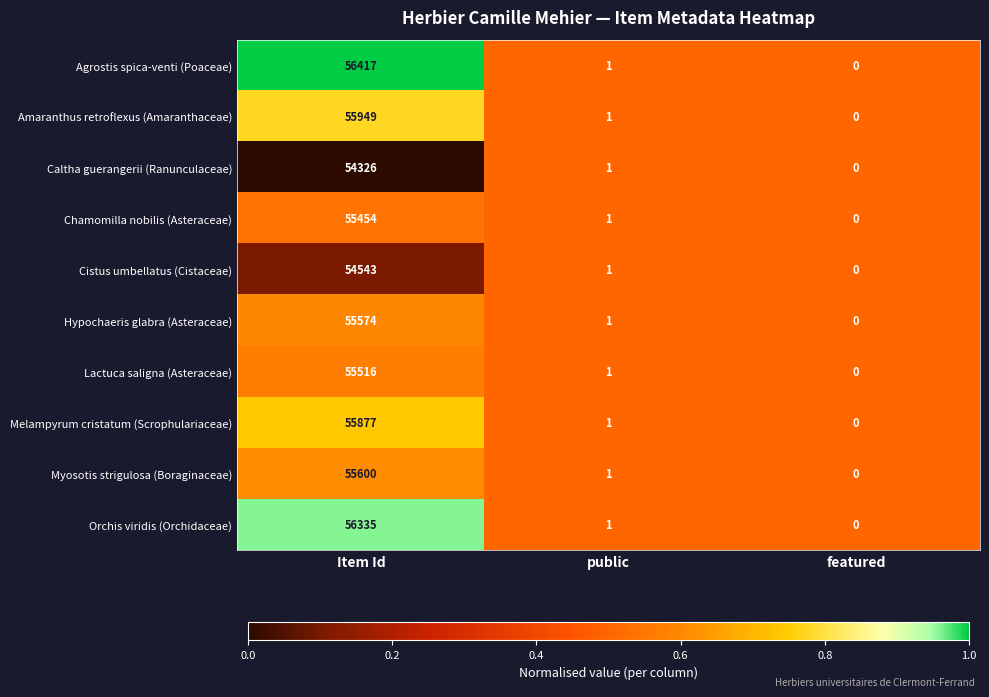

Which series has the largest range (max minus min)?

Agrostis spica-venti (Poaceae)